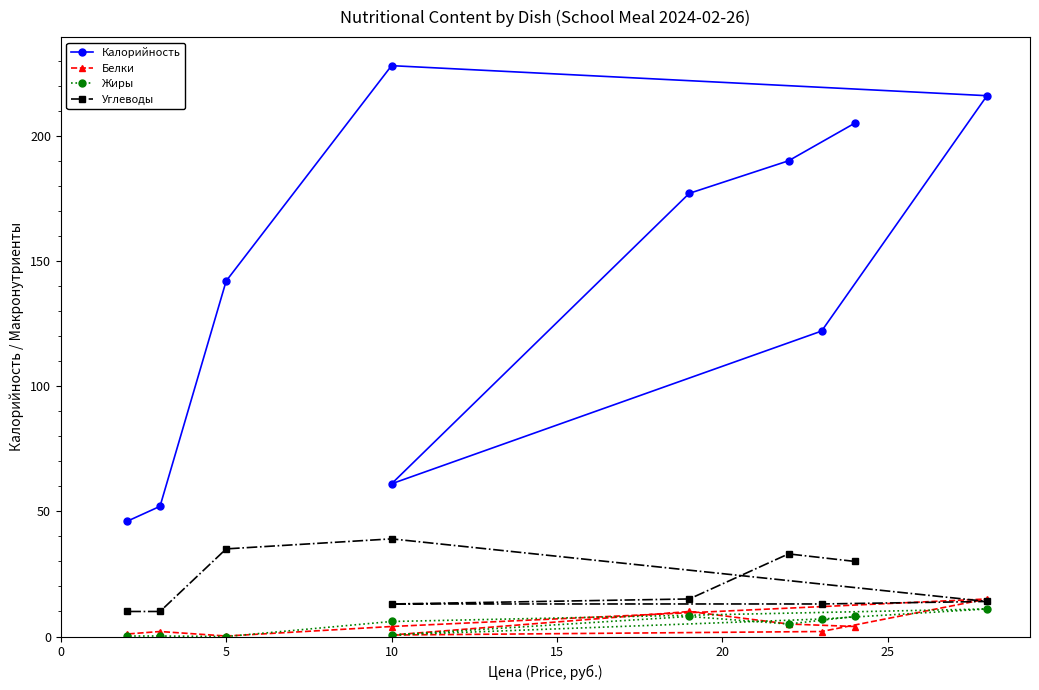

True or false: Белки and Углеводы intersect in this chart.

True